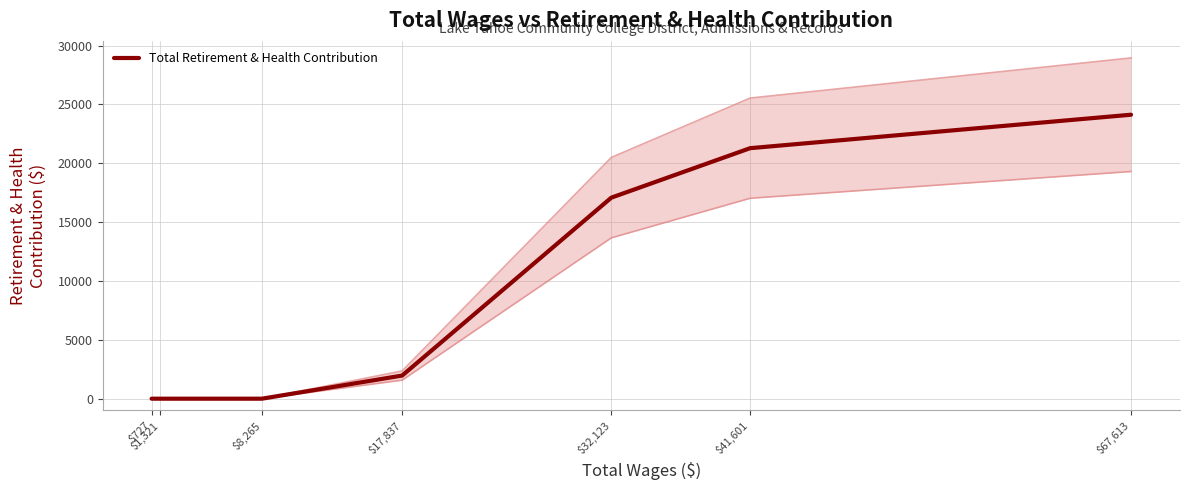

Reading left to right, list all the values displayed in this chart.

0	0	0	1965	17080	21283	24125